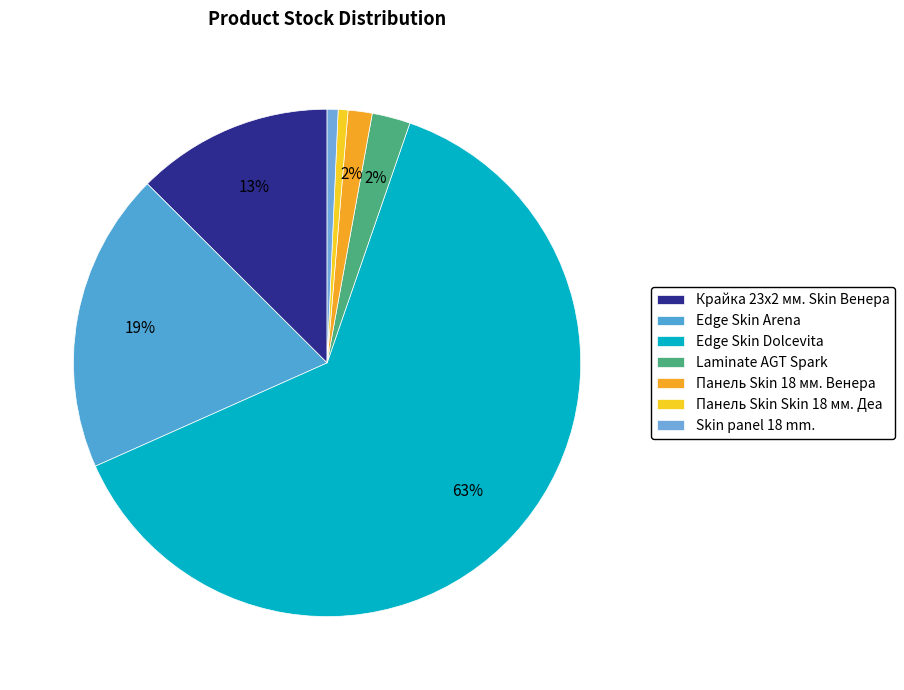

What is the ratio of the value at Laminate AGT Spark to the value at Skin panel 18 mm.?

3.5